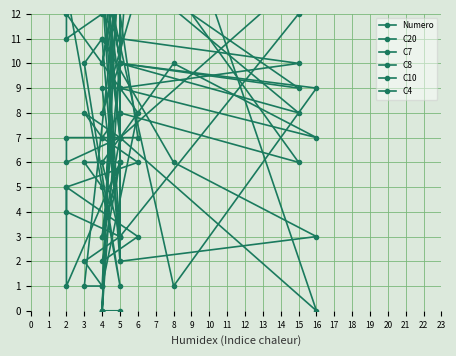

After their last crossing, which series has the higher values: Numero or C7?

Numero